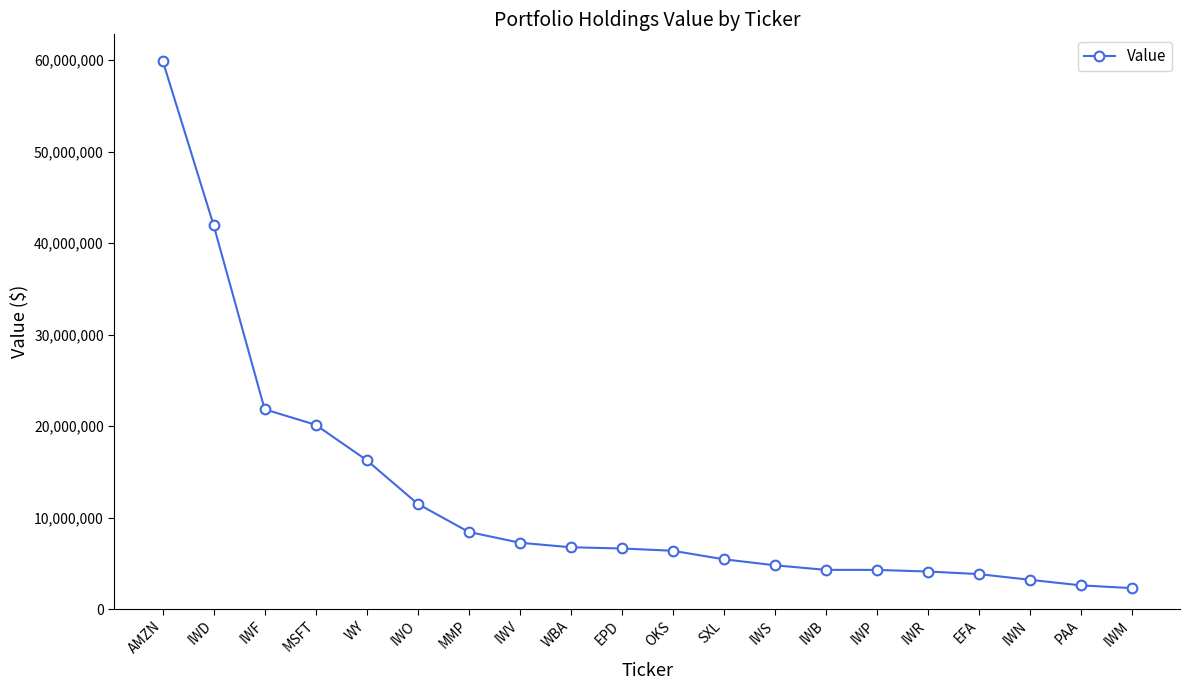

What is the ratio of the value at WY to the value at OKS?

2.6